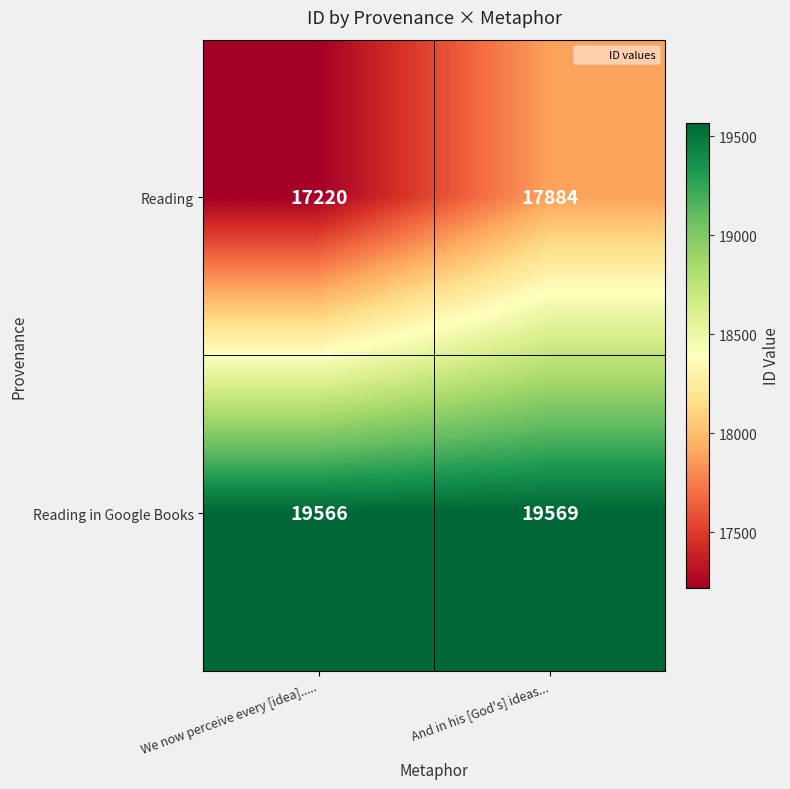

Reading right to left, what are all the values shown in this chart?

Reading: And in his [God's] ideas...=17884	We now perceive every [idea].....=17220
Reading in Google Books: And in his [God's] ideas...=19569	We now perceive every [idea].....=19566